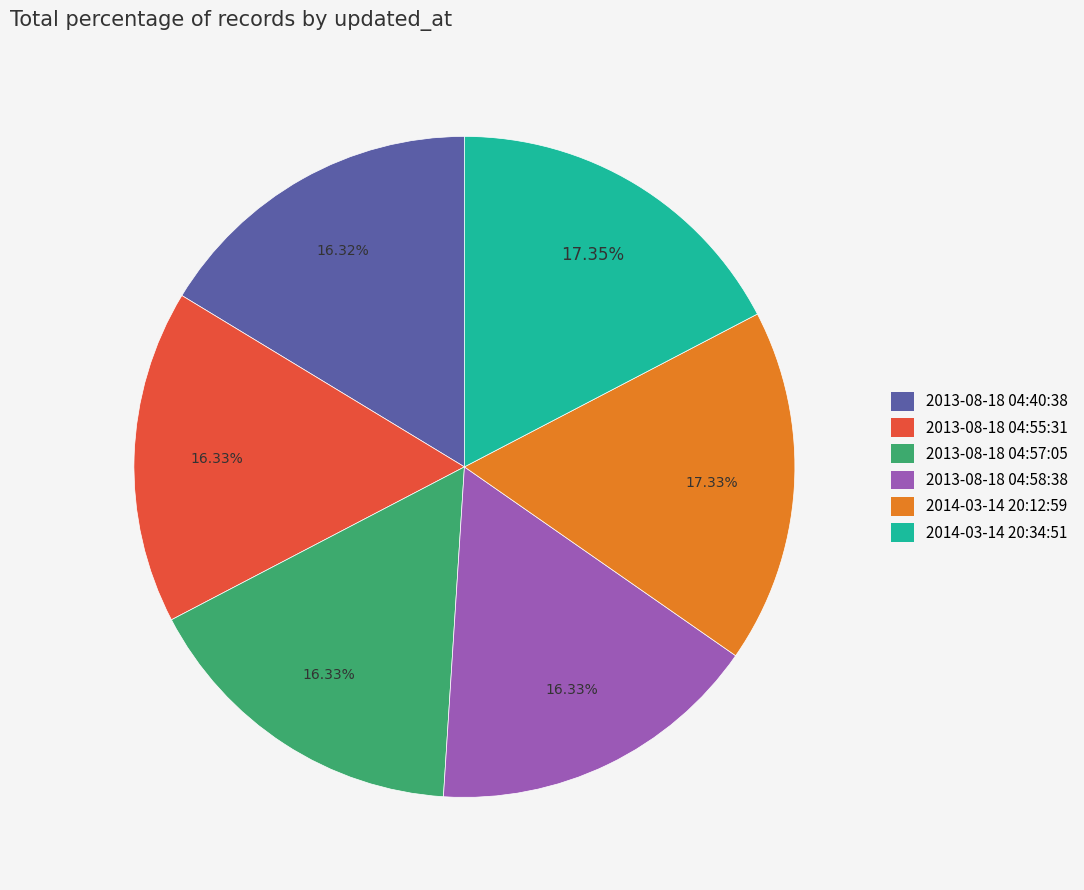

To the nearest percent, what percentage of the pie is 2013-08-18 04:55:31?

16%